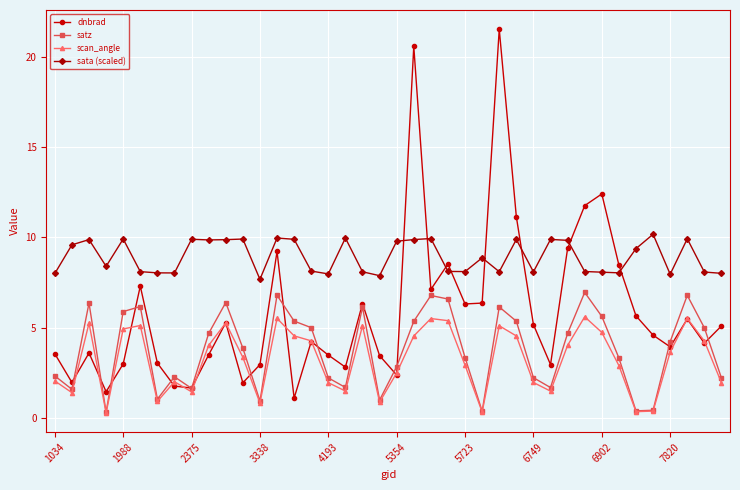

List the series in order of their peak value, lowest first.

scan_angle, satz, sata (scaled), dnbrad